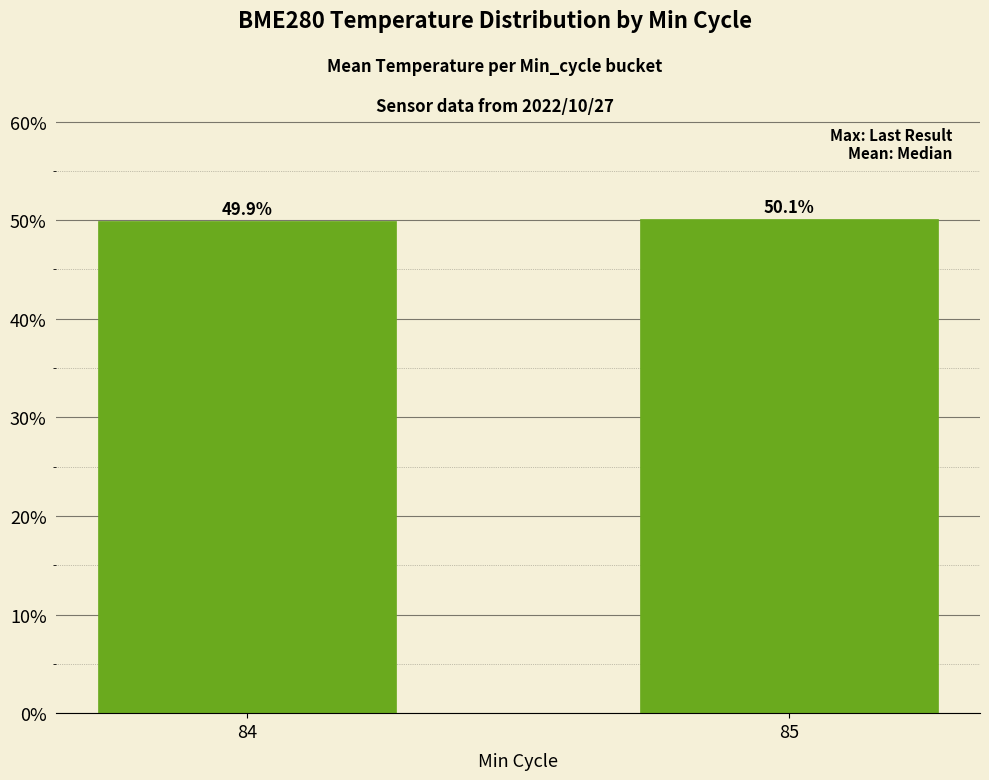

Reading left to right, list all the values displayed in this chart.

84=49.9	85=50.1